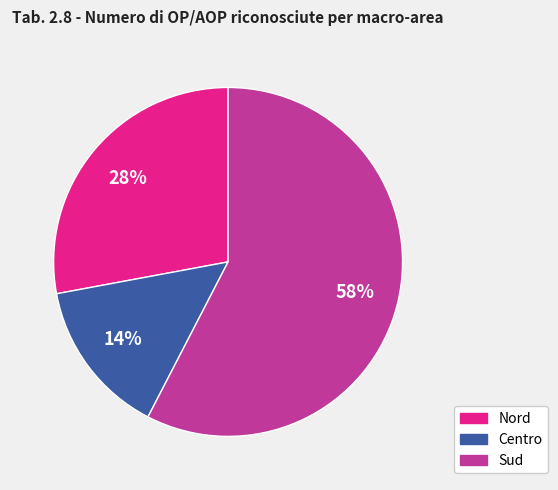

To the nearest percent, what percentage of the pie is Sud?

58%